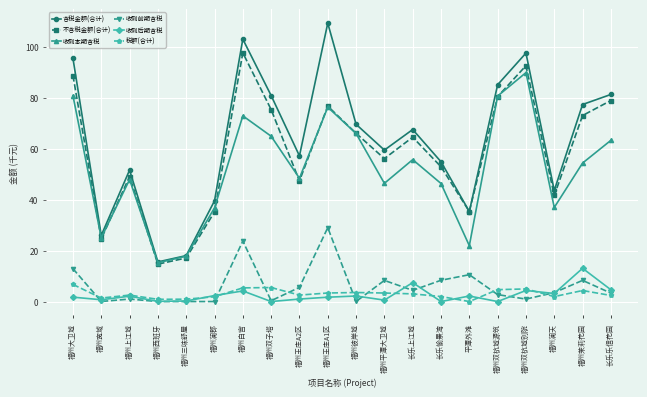

Which series has the largest range (max minus min)?

含税金额(合计)